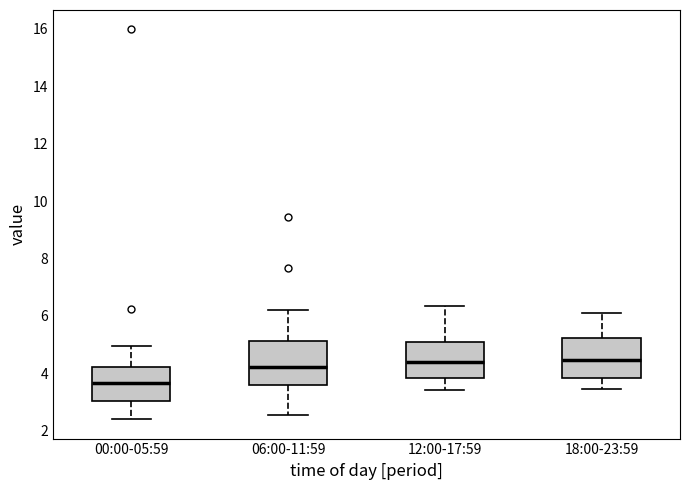

Reading left to right, read every box against the y-axis: the position of its median line, the range the box covers, and the ends of its whiskers. The values are not printed on the chart, so give them approximately, as read against the axis.

00:00-05:59: median 3.6, box 3.0 to 4.2, whiskers 2.4 to 5.0
06:00-11:59: median 4.2, box 3.6 to 5.2, whiskers 2.6 to 6.2
12:00-17:59: median 4.4, box 3.8 to 5.0, whiskers 3.4 to 6.4
18:00-23:59: median 4.4, box 3.8 to 5.2, whiskers 3.4 to 6.2